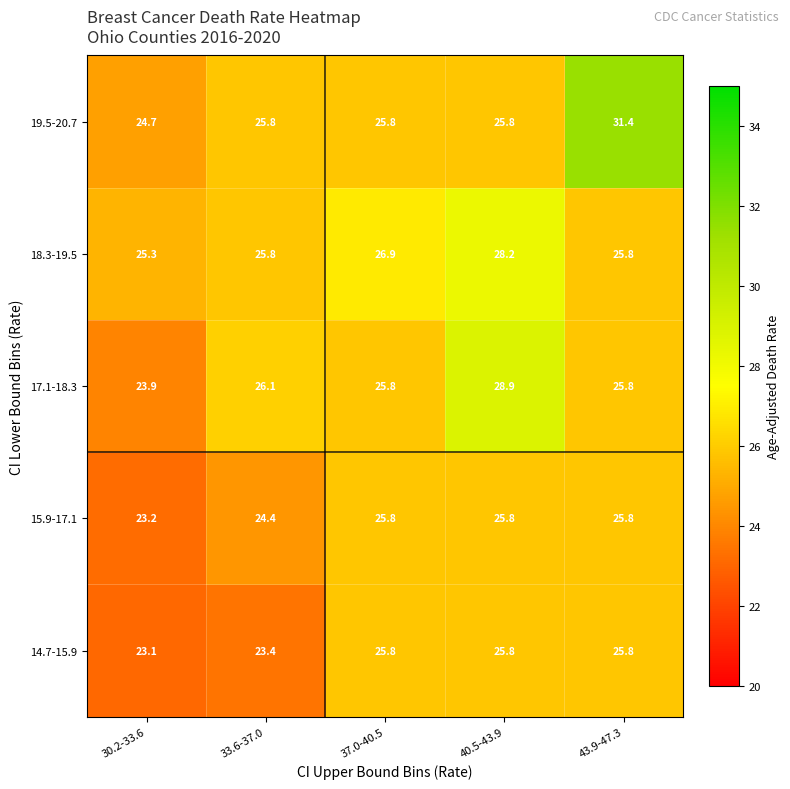

What is the minimum value shown in the chart?

23.1